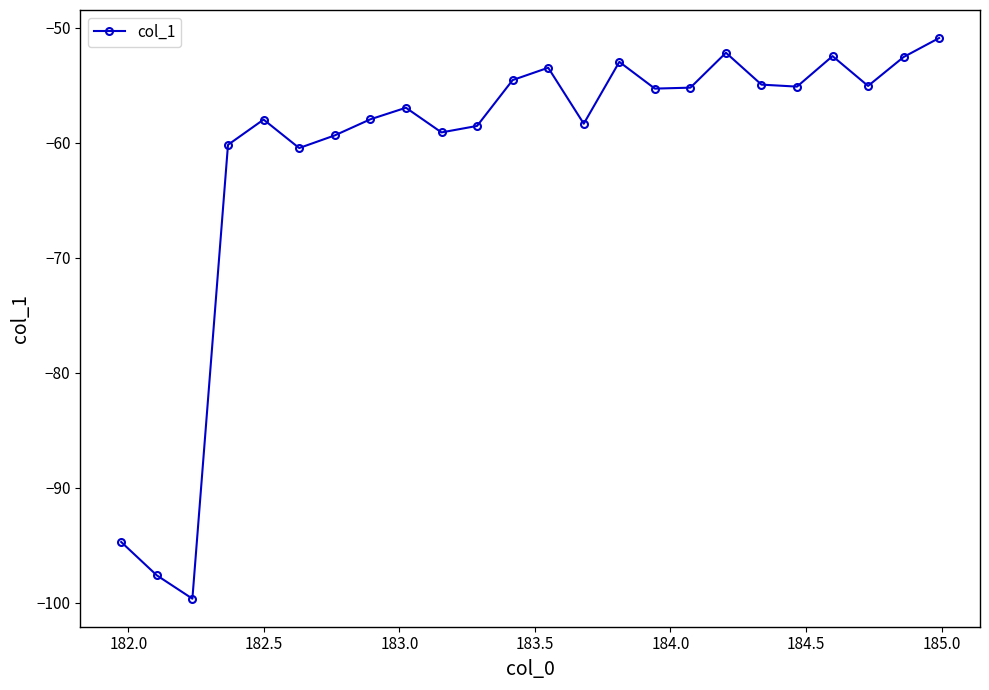

What is the sum of all values?

-1465.2